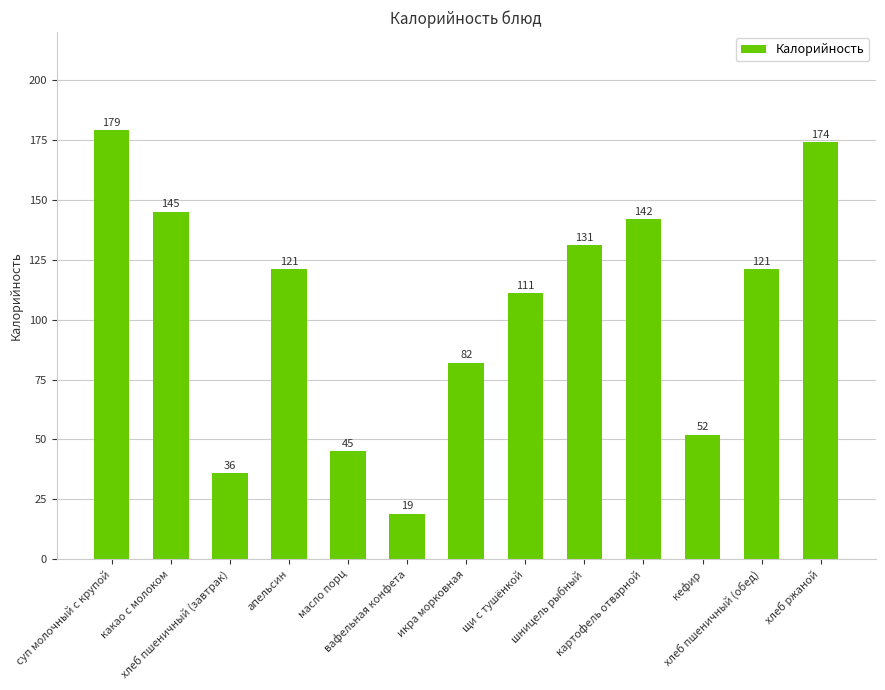

What is the label of the 11th bar from the left?

кефир